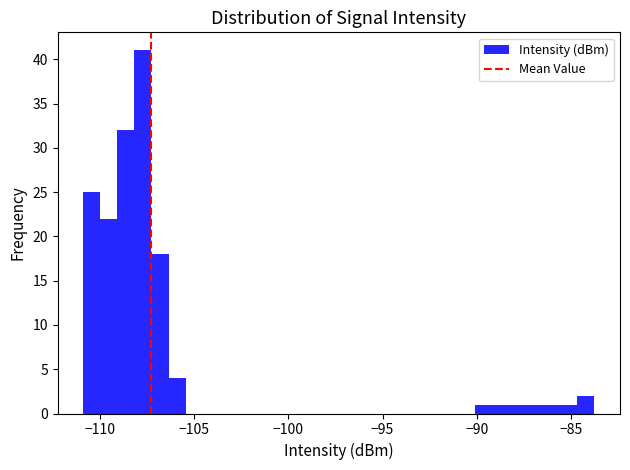

Around what value on the x-axis is the tallest bar? Give the approximate position of its centre, as read against the axis.

-107.5